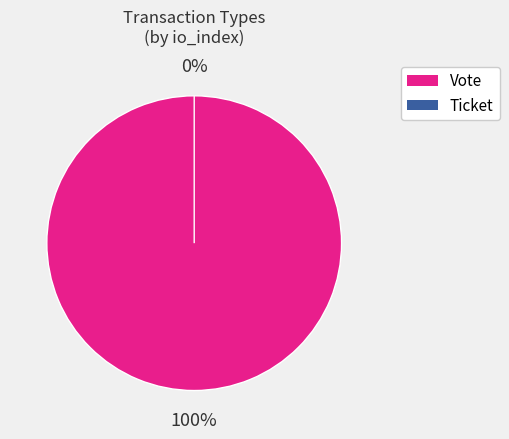

Rank the categories by value from highest to lowest.

Vote, Ticket